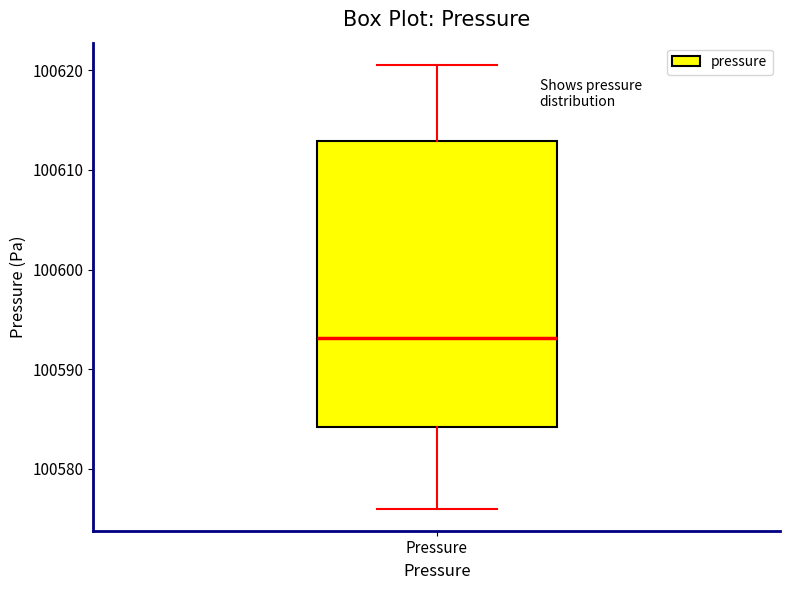

Read this box plot against the y-axis: the position of the median line, the range covered by the box, and the ends of both whiskers. The values are not printed on the chart, so give them approximately, as read against the axis.

median 100593, box 100584 to 100613, whiskers 100576 to 100621